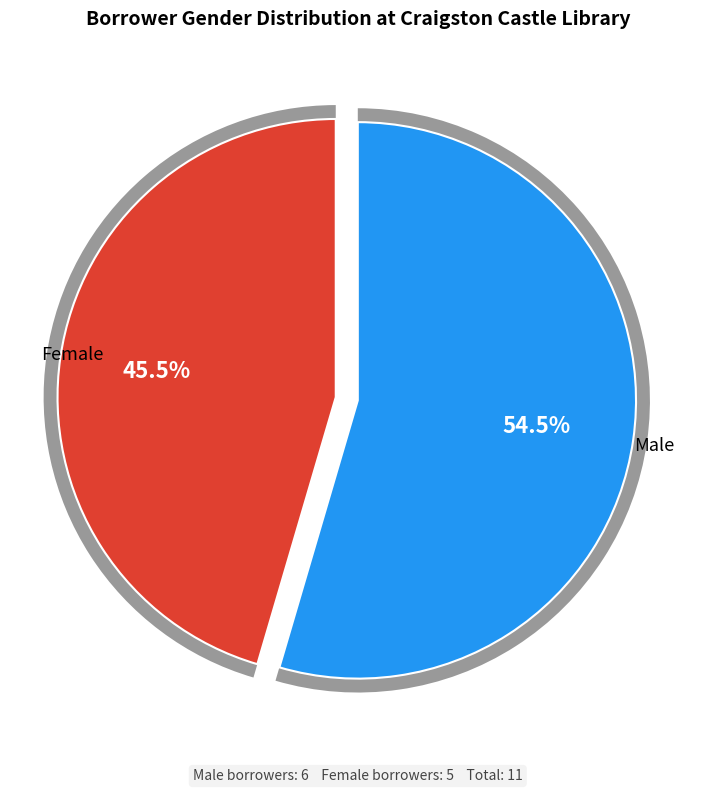

Is the sum of Female and Male greater than half?

Yes